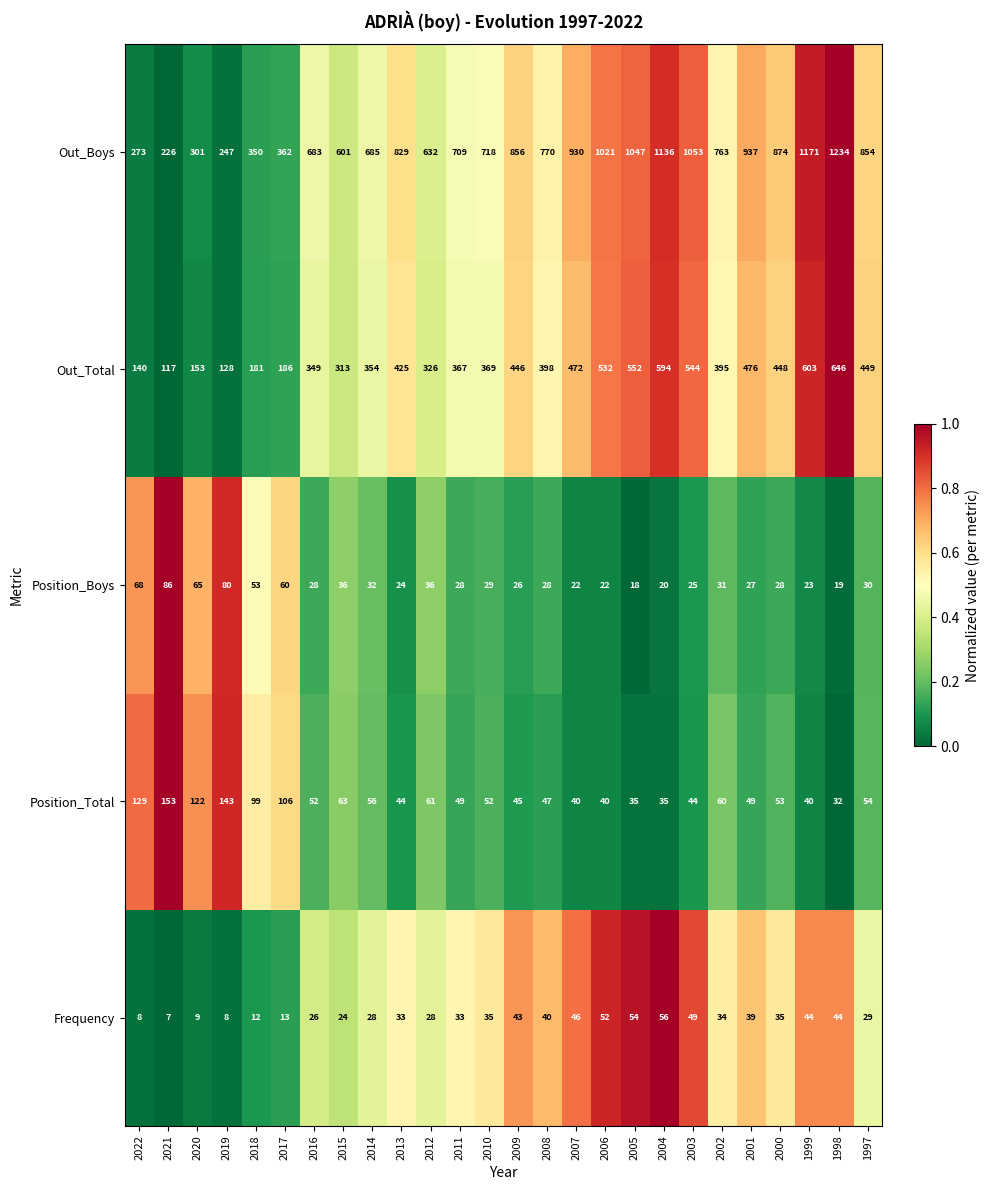

Is it true that Out_Boys equals 247 at 2019?

True